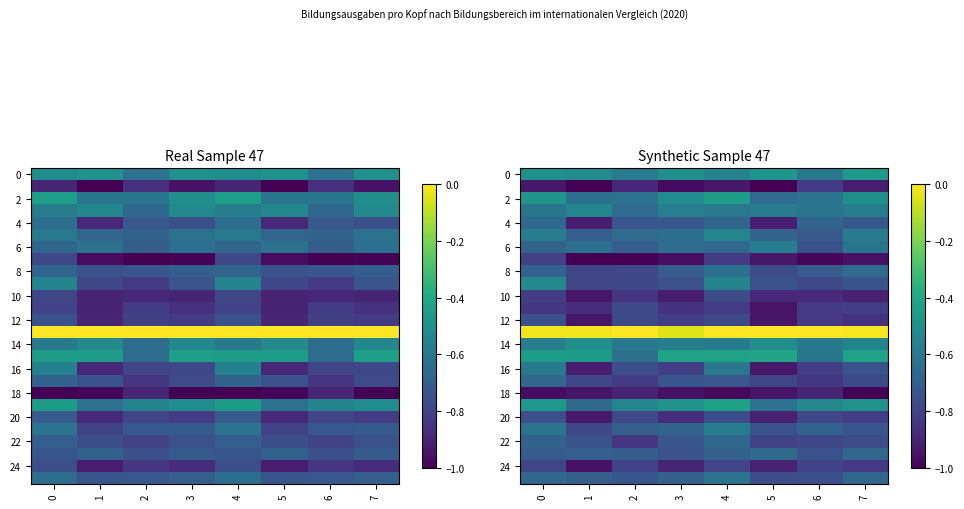

The row_2 series shows -0.5 at 4. True or false?

True